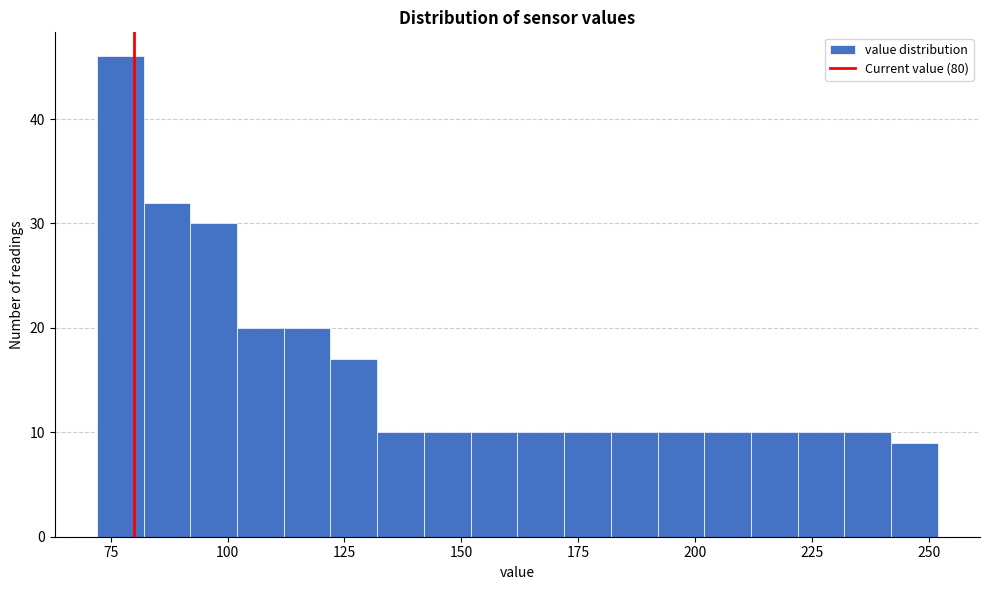

Read against the x-axis, roughly where is the centre of the tallest bar?

75